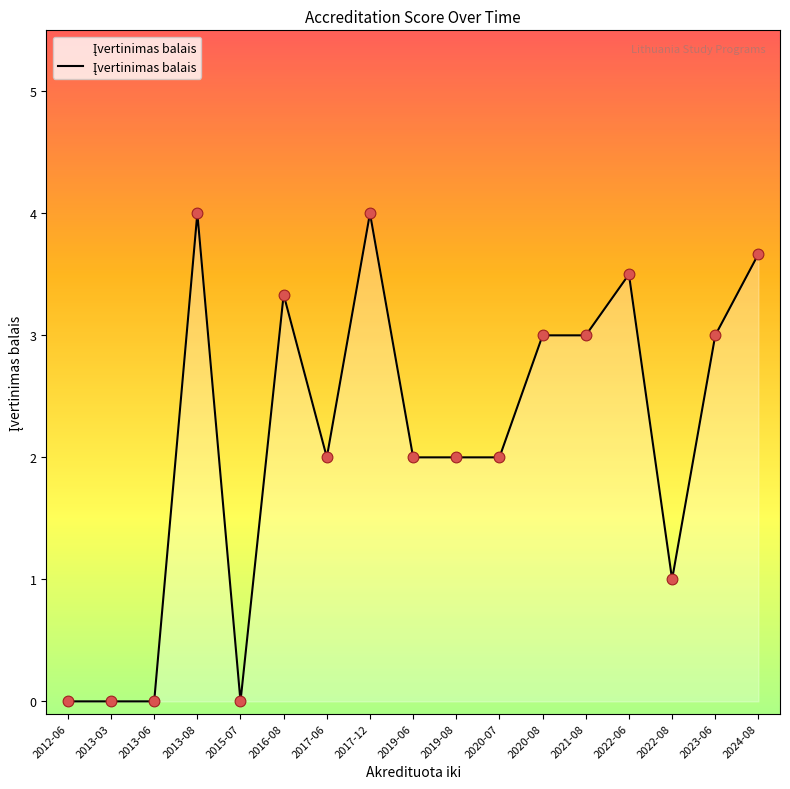

Between 2013-08 and 2020-08, which is larger?

2013-08